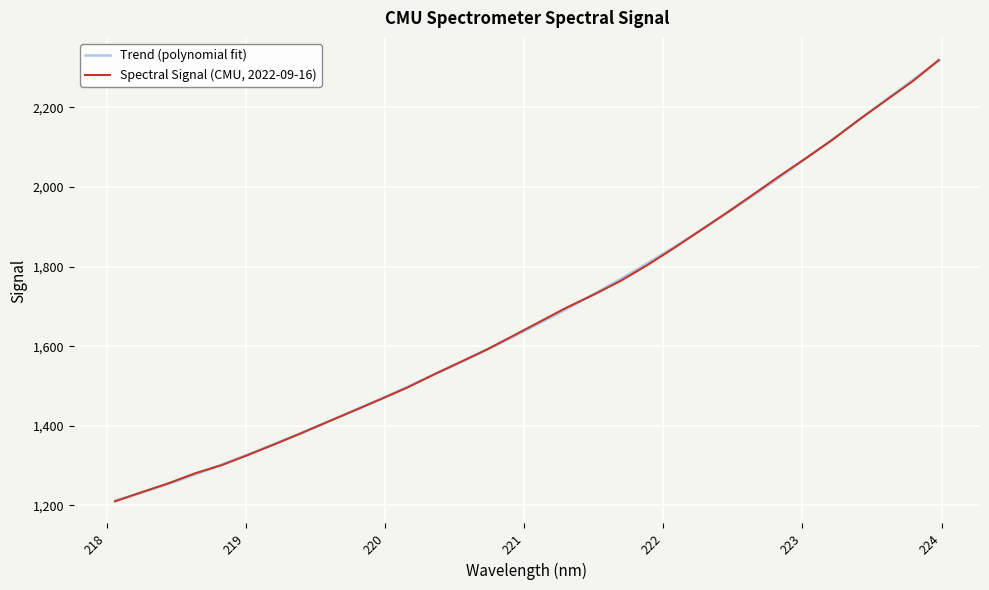

The value at 221.3083 is 1697.6. True or false?

True